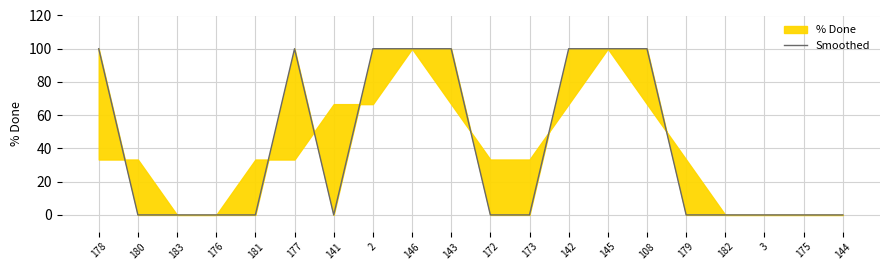

How many values are between 0 and 100?

20